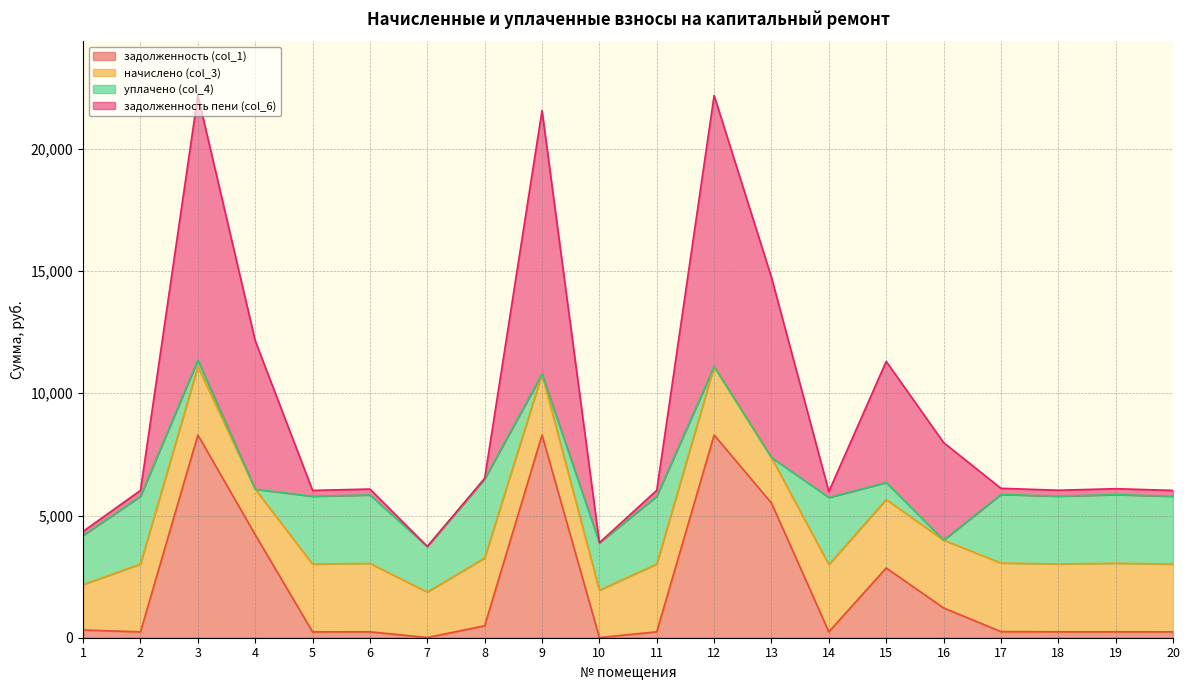

What are all the series names shown in the legend?

задолженность (col_1), начислено (col_3), уплачено (col_4), задолженность пени (col_6)